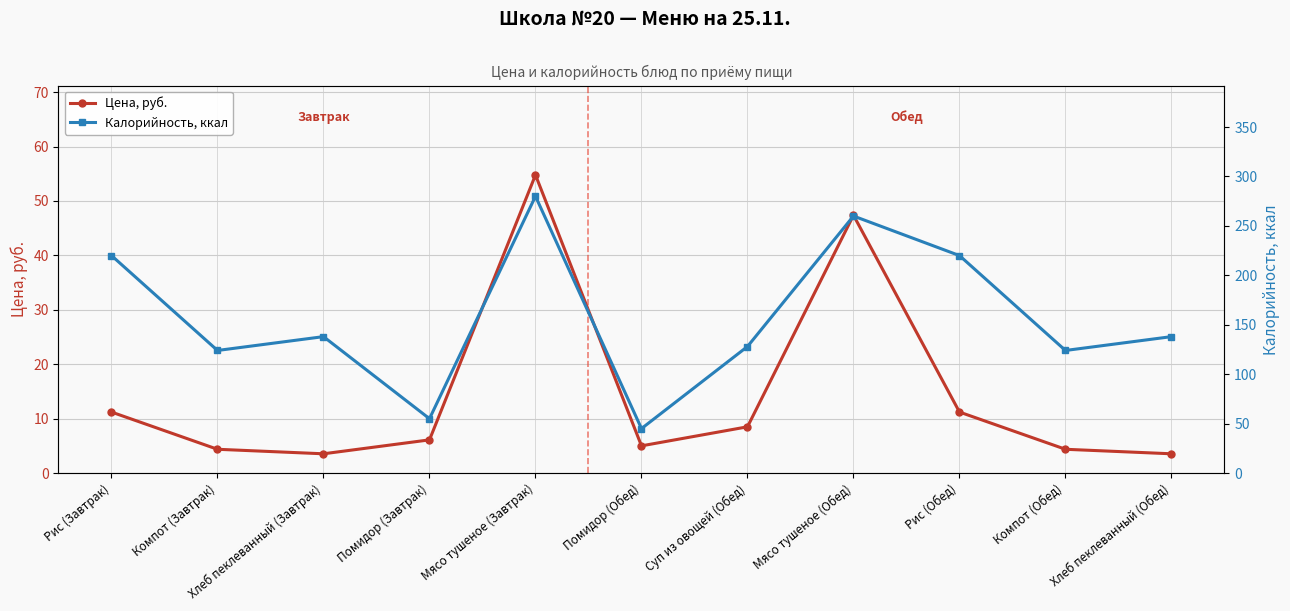

What is the difference between the highest and lowest values at Хлеб пеклеванный (Завтрак)?

134.5